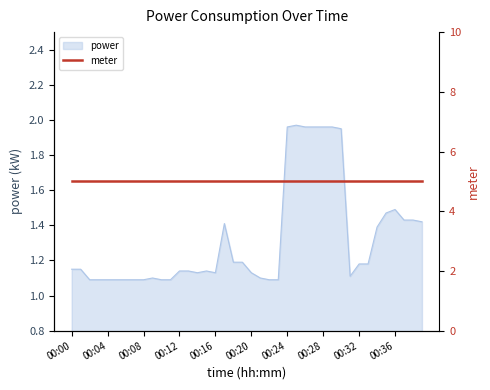

What is the value of the 7th point from the left?

1.1